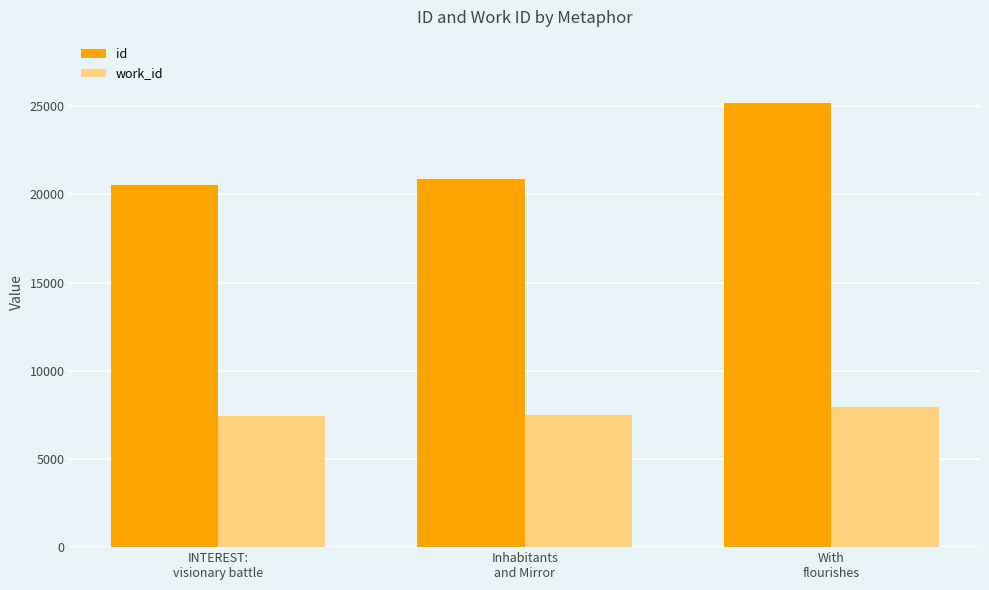

Read the id value at Inhabitants
and Mirror, to the nearest 10.

20900